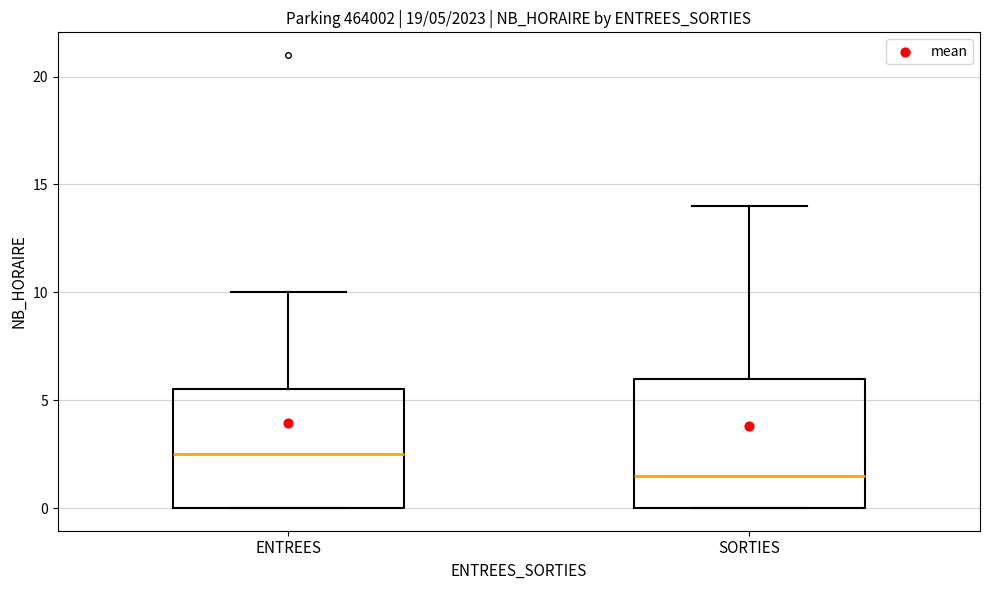

Which box's median line is the lowest?

SORTIES